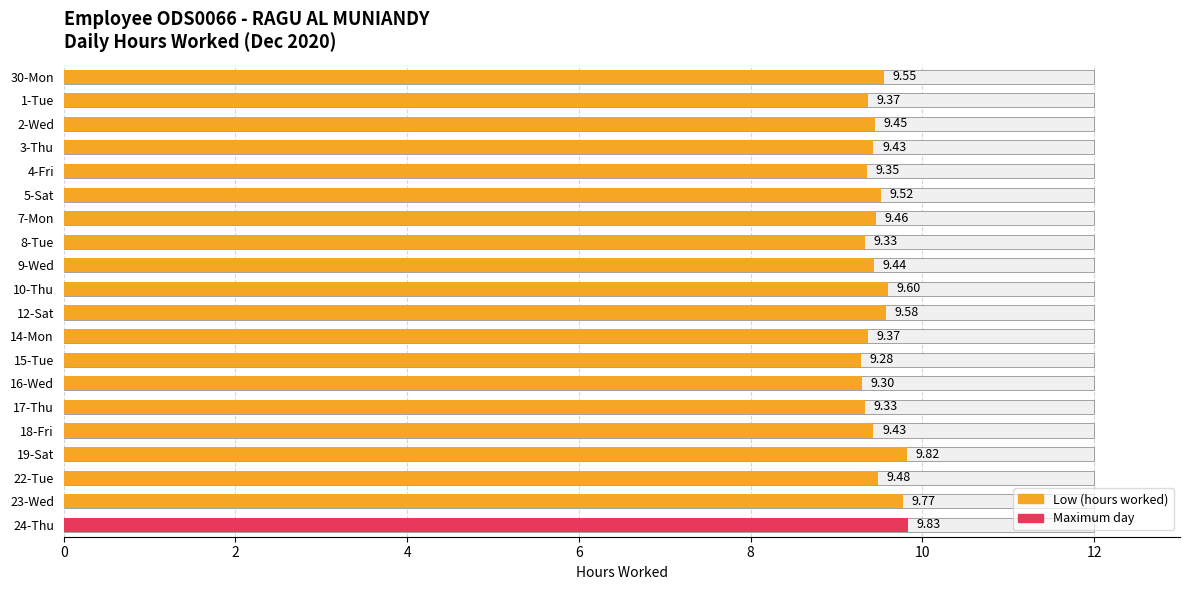

Approximately how many times larger is the value at 16-Wed compared to 2-Wed?

1.0